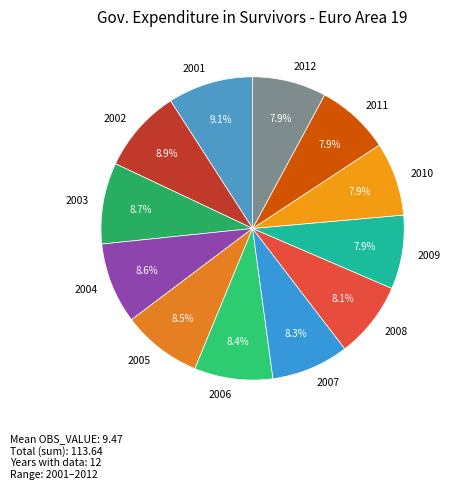

Is 2007 the majority of the pie?

No